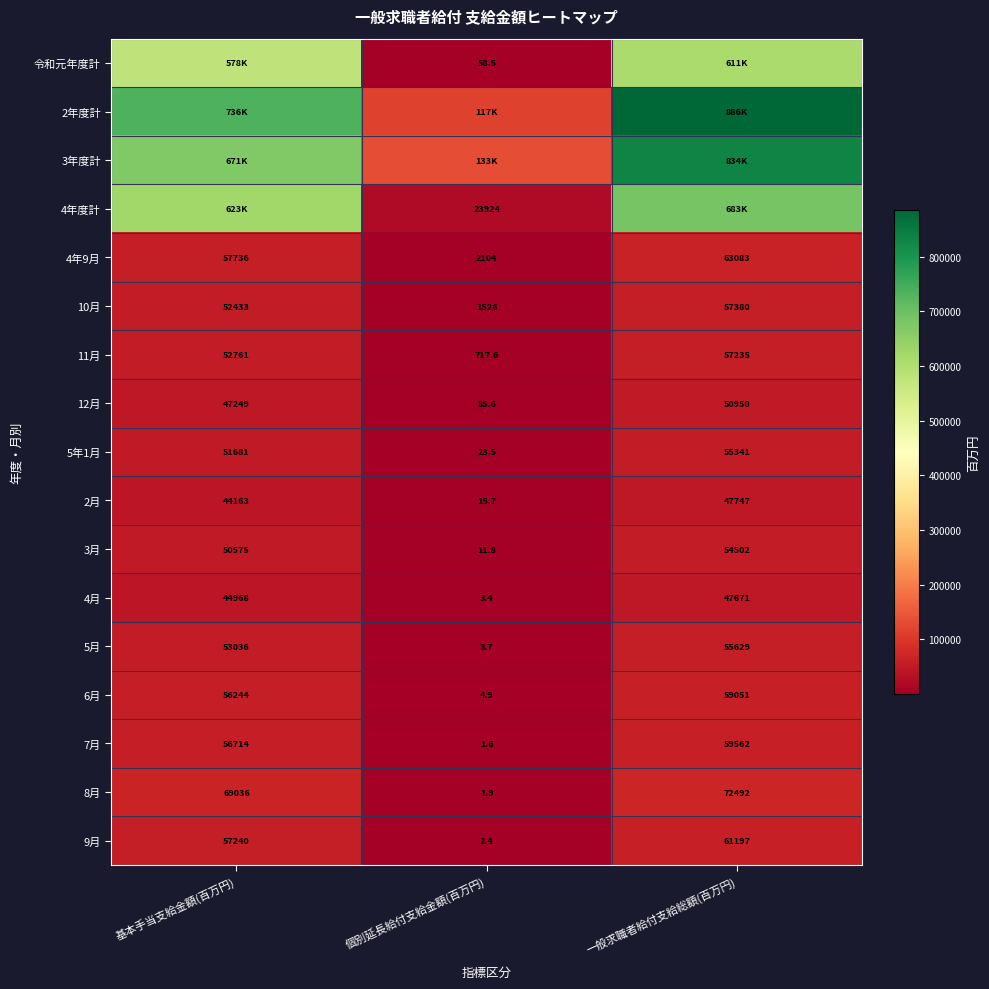

What is the lowest value of the 6月 series?

4.9